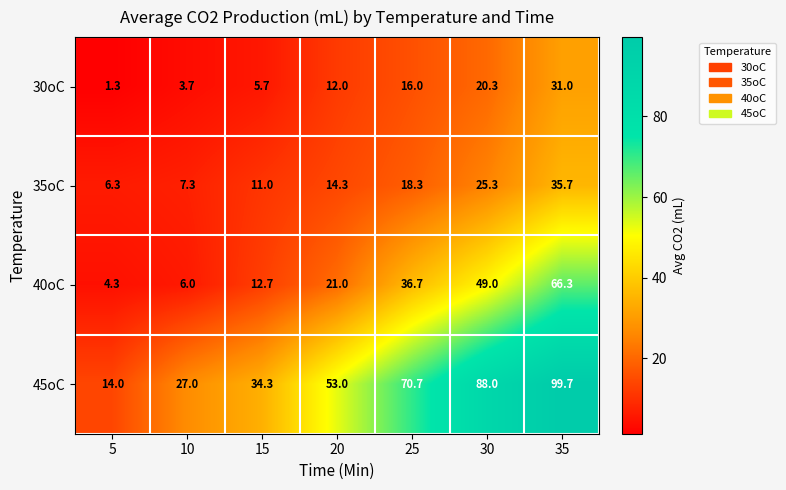

The 40oC series shows 29.5 at 20. True or false?

False